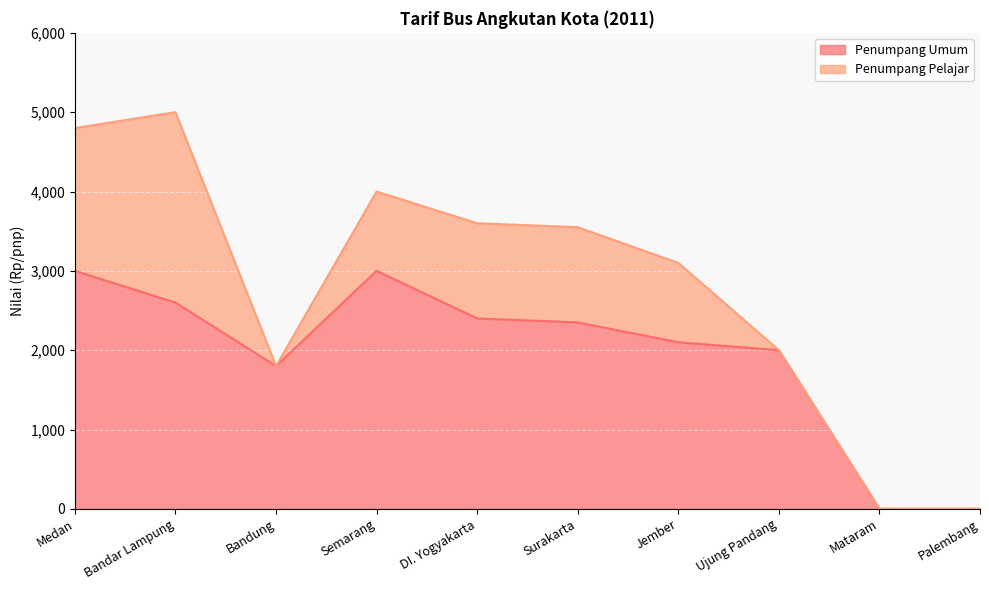

Reading left to right, list all the values displayed in this chart.

Medan=3000	Bandar Lampung=2600	Bandung=1800	Semarang=3000	DI. Yogyakarta=2400	Surakarta=2350	Jember=2100	Ujung Pandang=2000	Mataram=0	Palembang=0